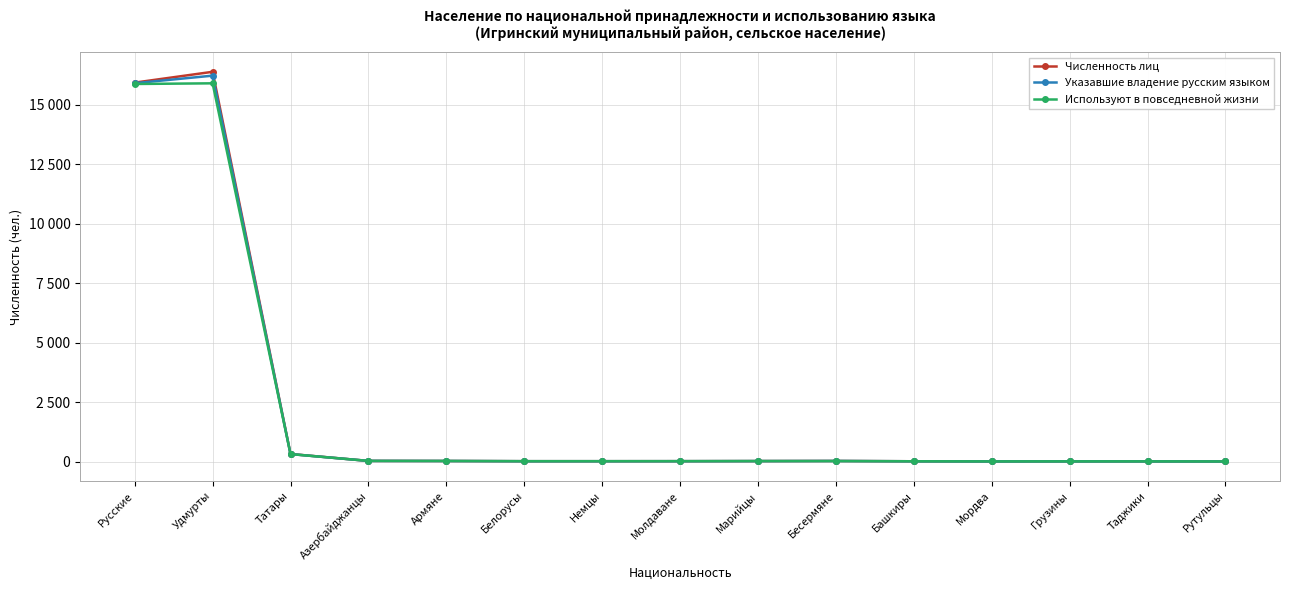

True or false: Численность лиц and Указавшие владение русским языком intersect in this chart.

False